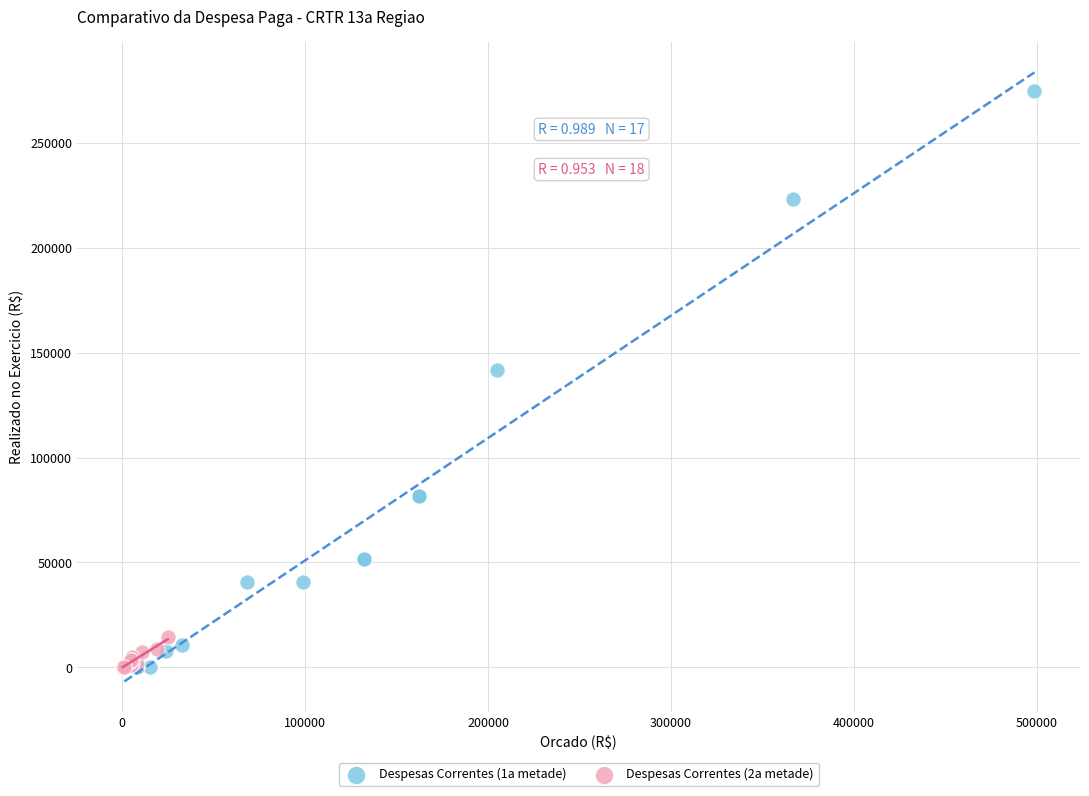

What are all the series names shown in the legend?

Despesas Correntes (1a metade), Despesas Correntes (2a metade)